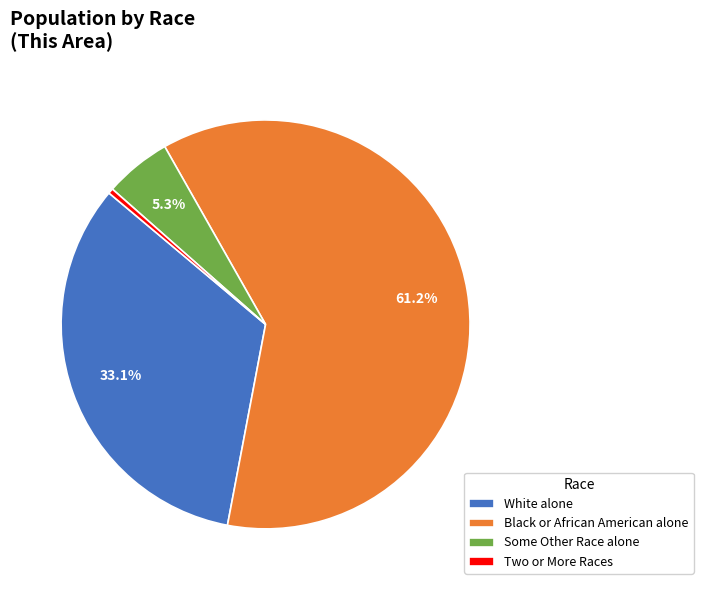

Which has a higher value, Some Other Race alone or Black or African American alone?

Black or African American alone